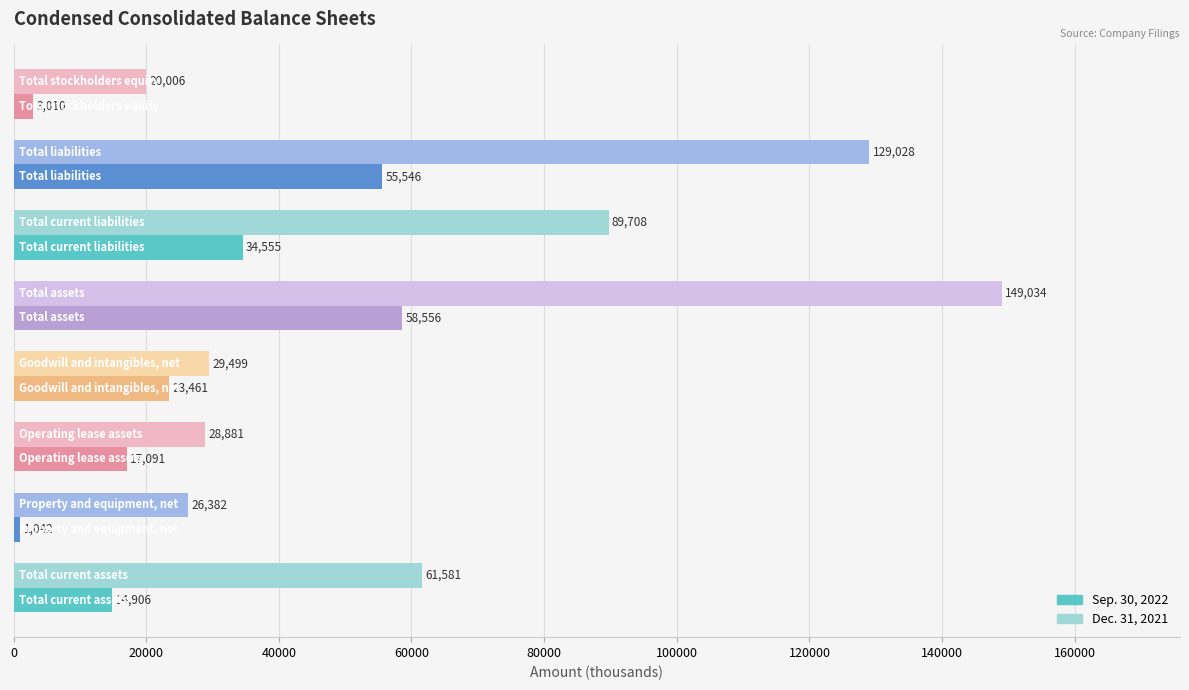

What is the difference between the maximum and minimum values in the Dec. 31, 2021 series?

129028